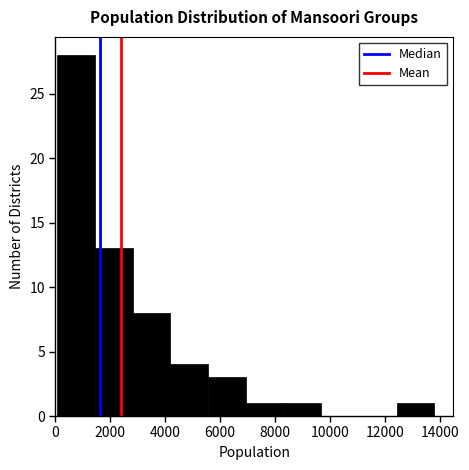

Which range on the x-axis has the tallest bar?

0 to 1400